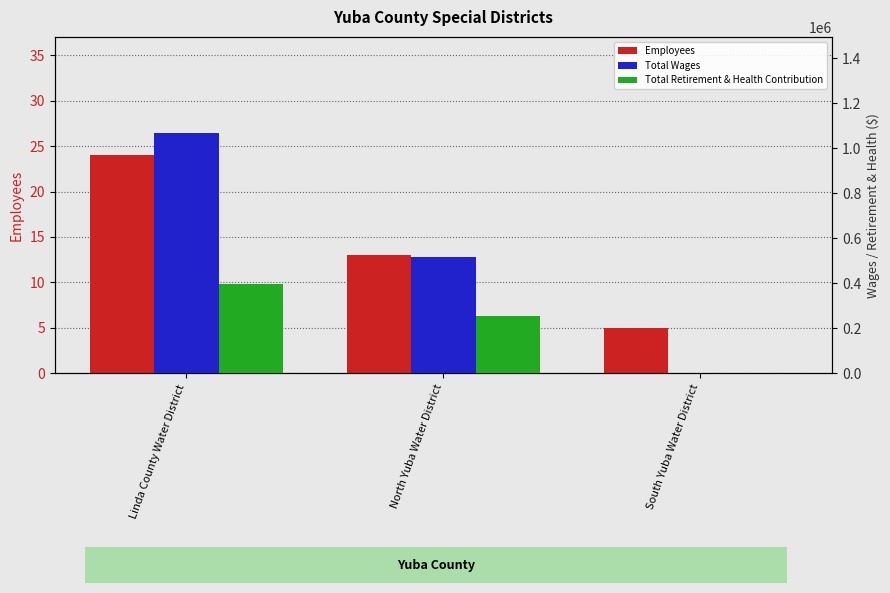

Which label corresponds to the smallest value in the chart?

South Yuba Water District